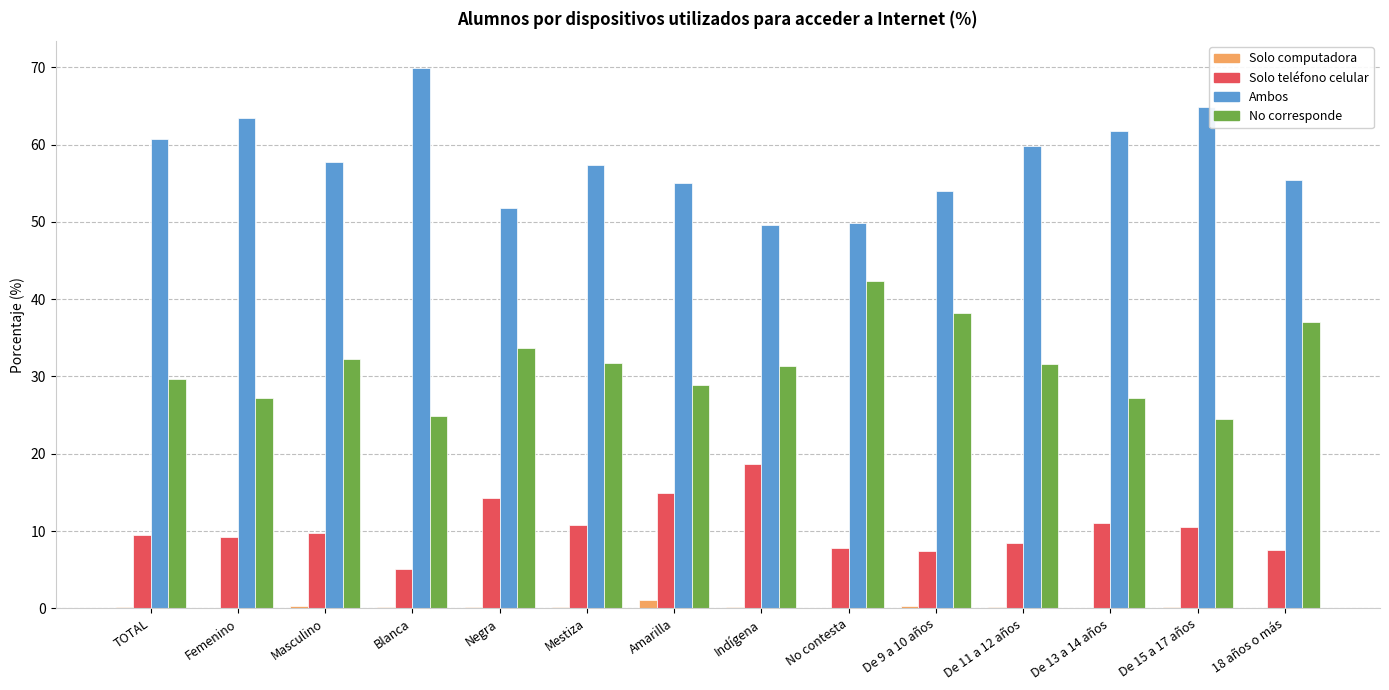

Which series has the largest total across all categories?

Ambos